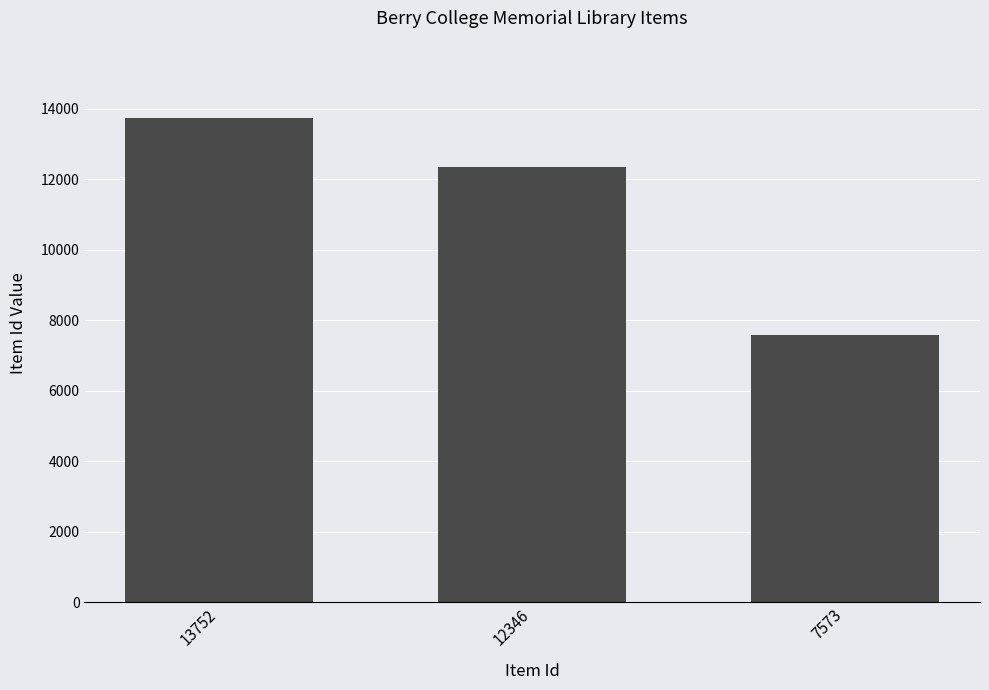

Are the bars grouped side by side (vs. stacked)?

No